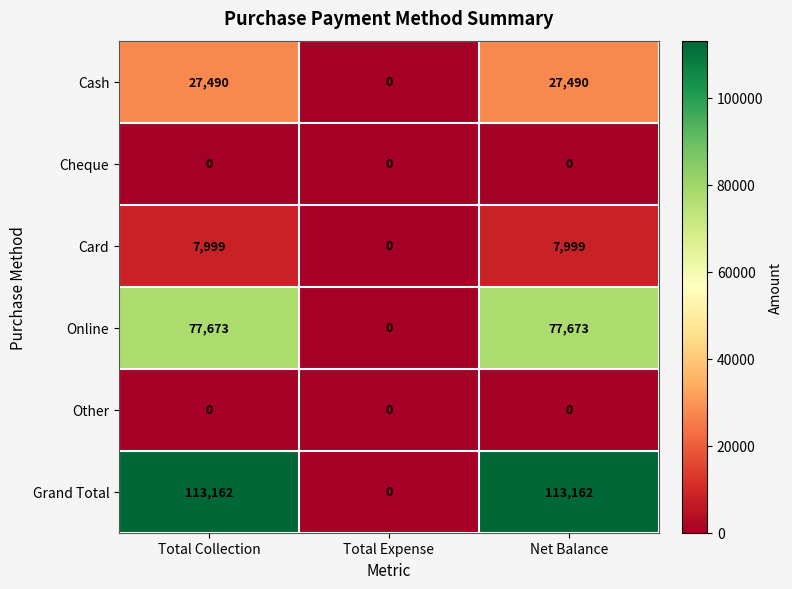

What is the difference between the maximum and minimum values in the Online series?

77673